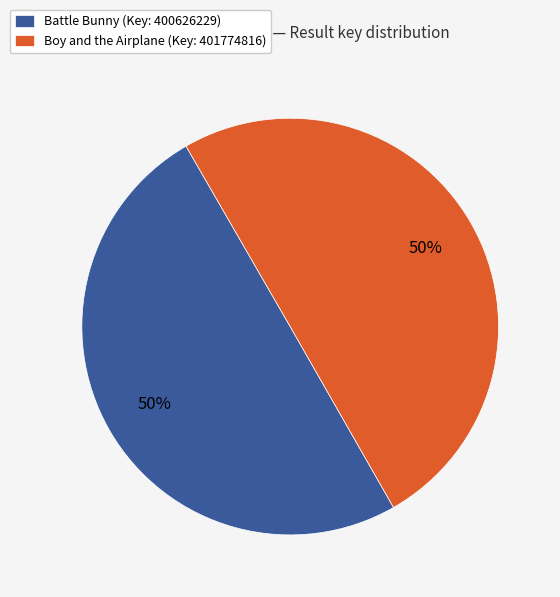

Combined, do Boy and the Airplane (Key: 401774816) and Battle Bunny (Key: 400626229) account for over 50%?

Yes